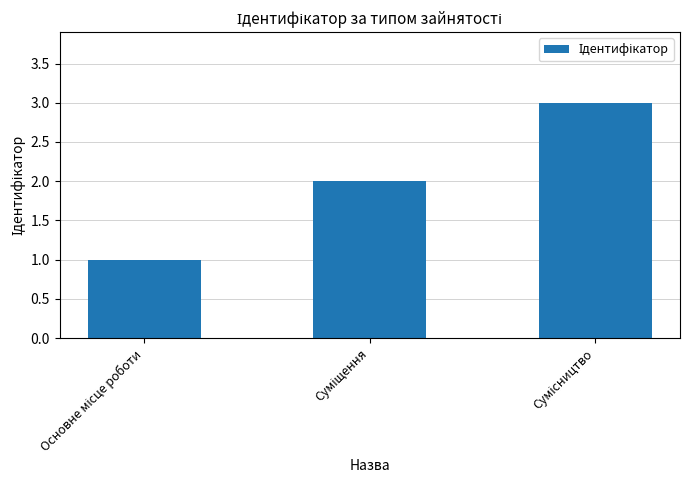

What is the maximum value shown in the chart?

3